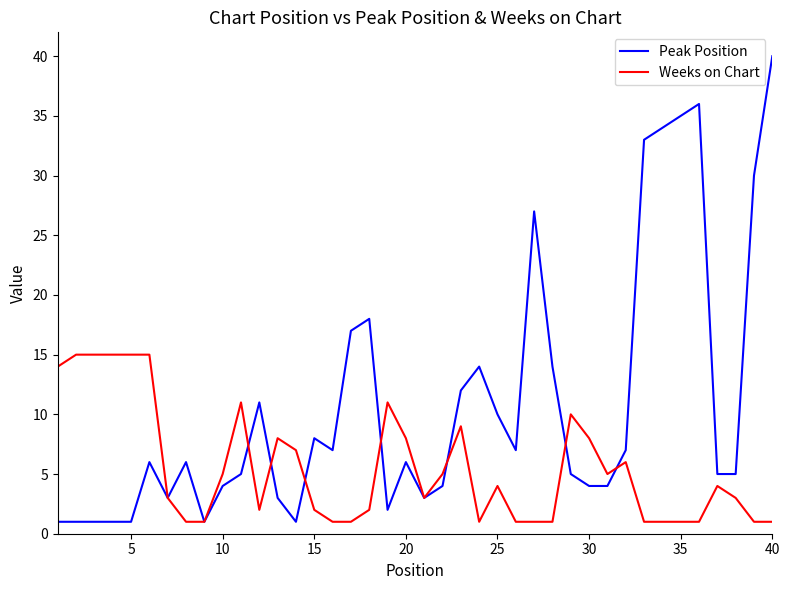

Which series has the largest range (max minus min)?

Peak Position